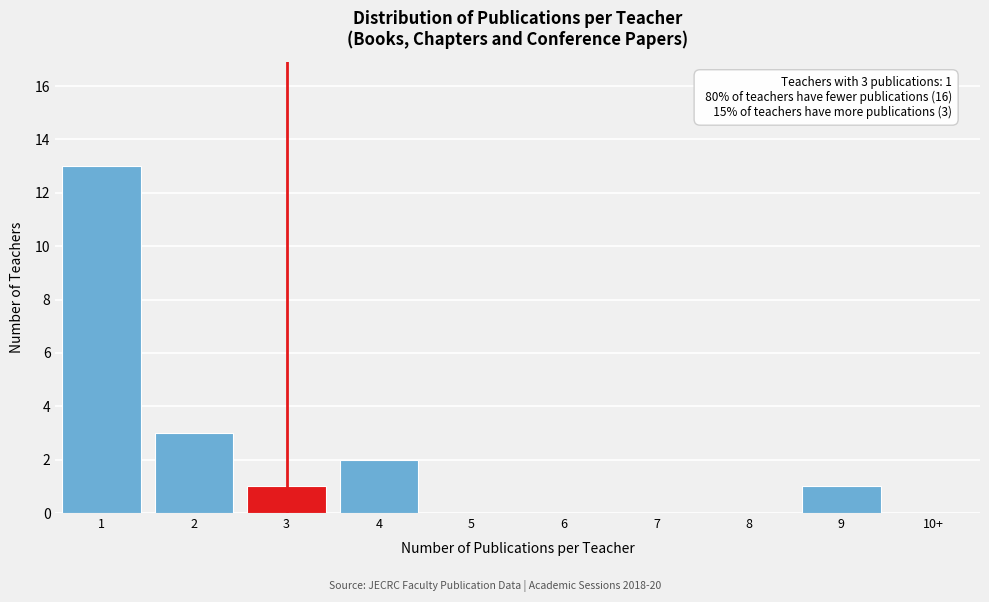

Reading left to right, list all the values displayed in this chart.

1=13	2=3	3=1	4=2	5=0	6=0	7=0	8=0	9=1	10+=0